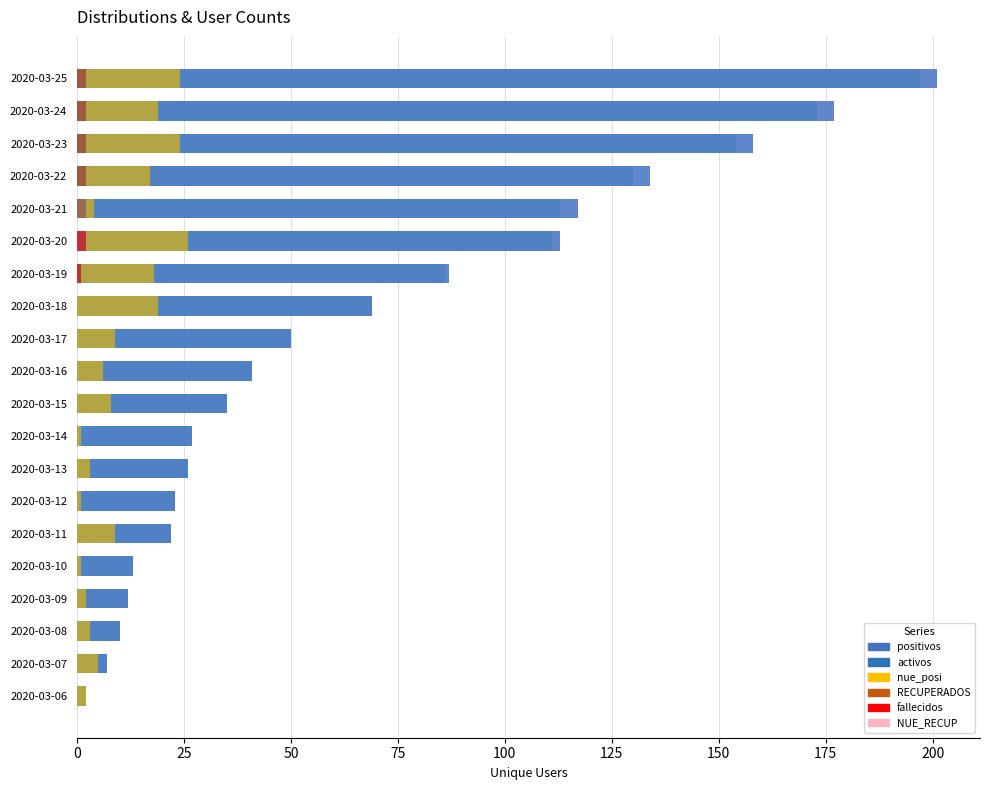

The NUE_RECUP series shows -1 at 2020-03-14. True or false?

False